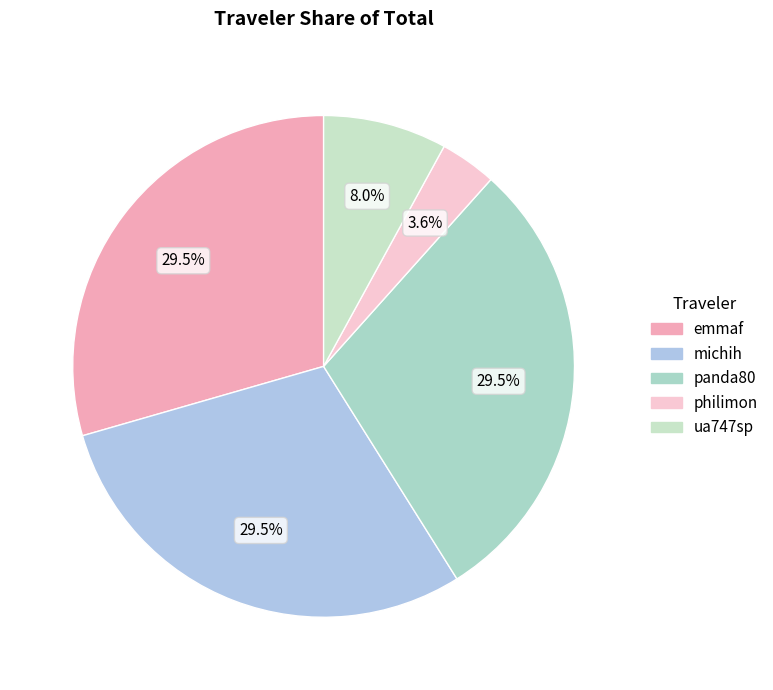

Rank the categories by value from highest to lowest.

emmaf, michih, panda80, ua747sp, philimon